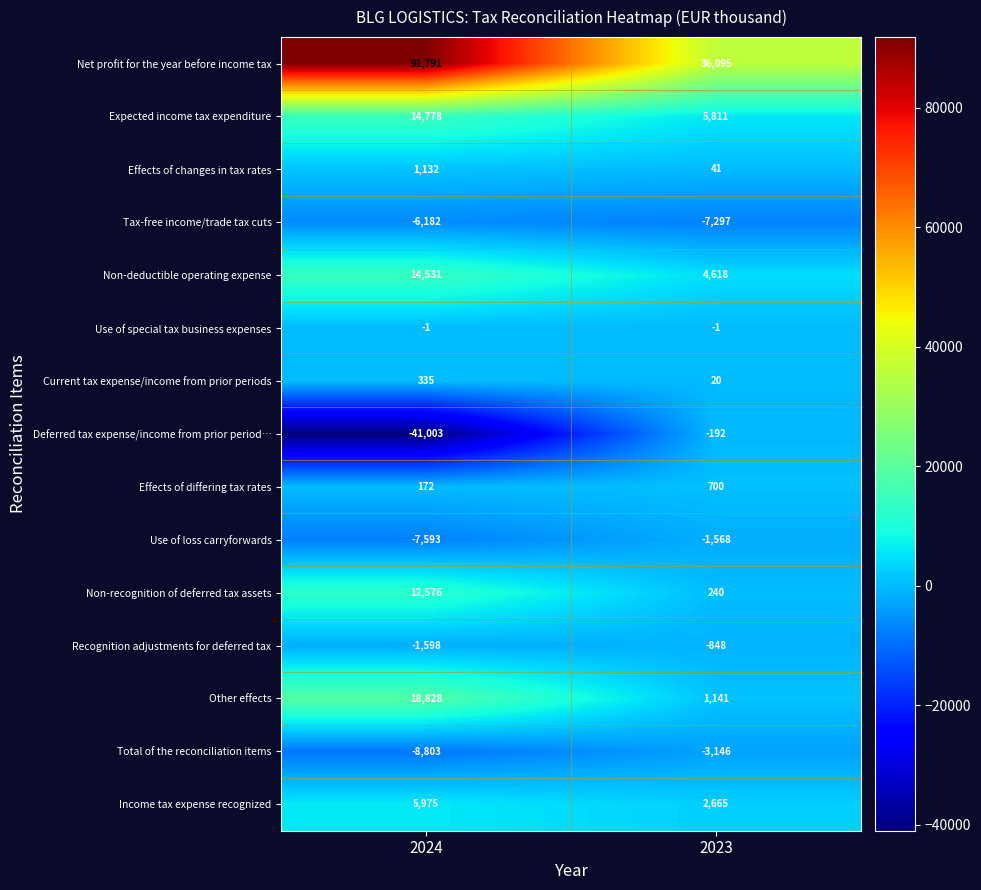

What is the total value across all series at 2024?

94938